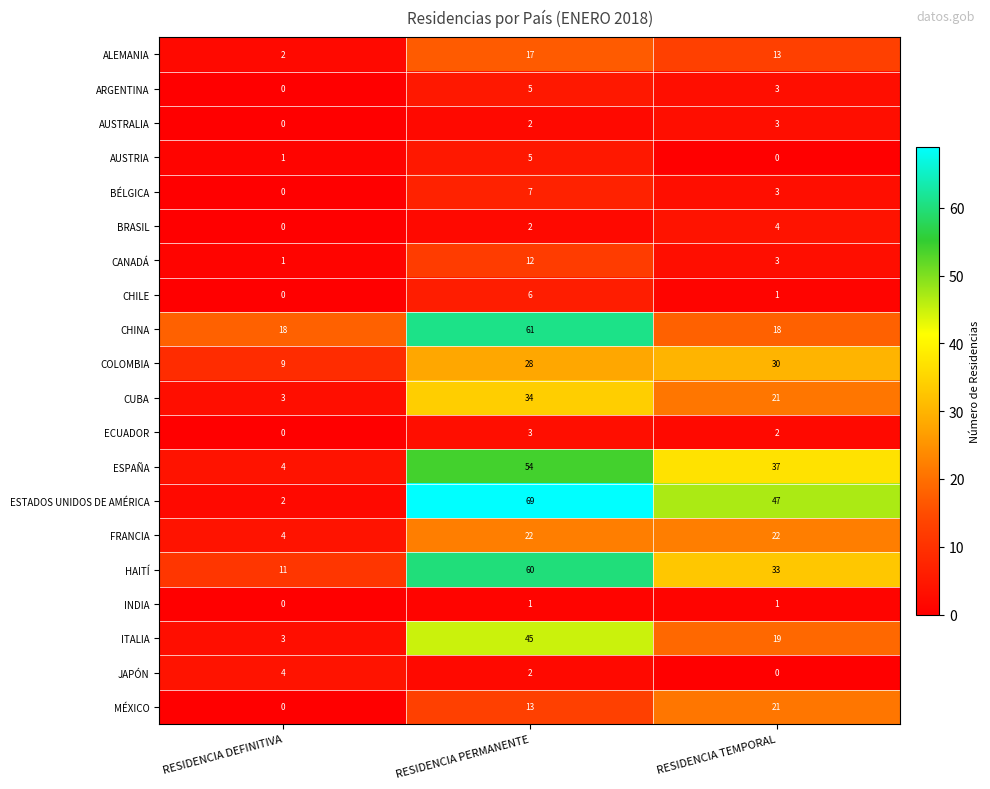

What is the sum of all AUSTRIA values?

6